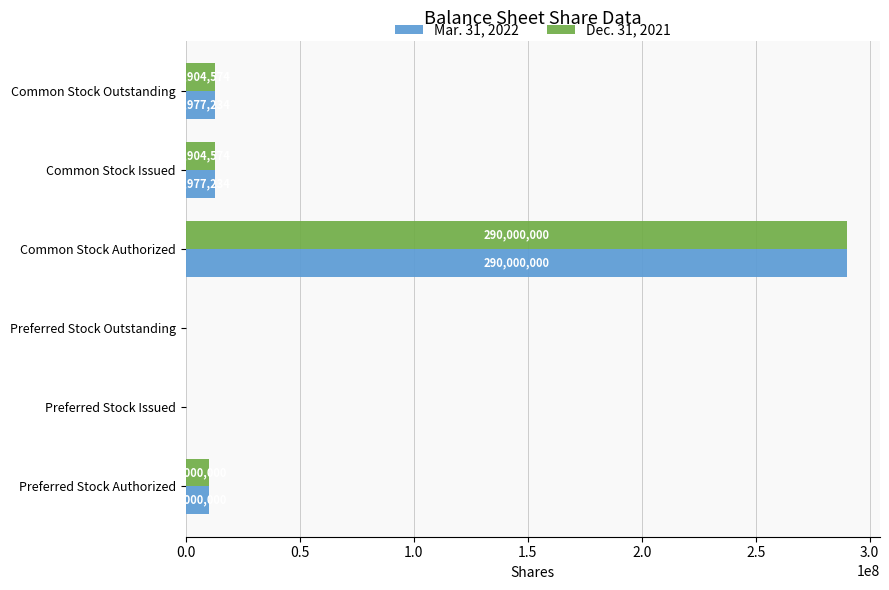

The value of Mar. 31, 2022 at Preferred Stock Issued is 0. True or false?

True